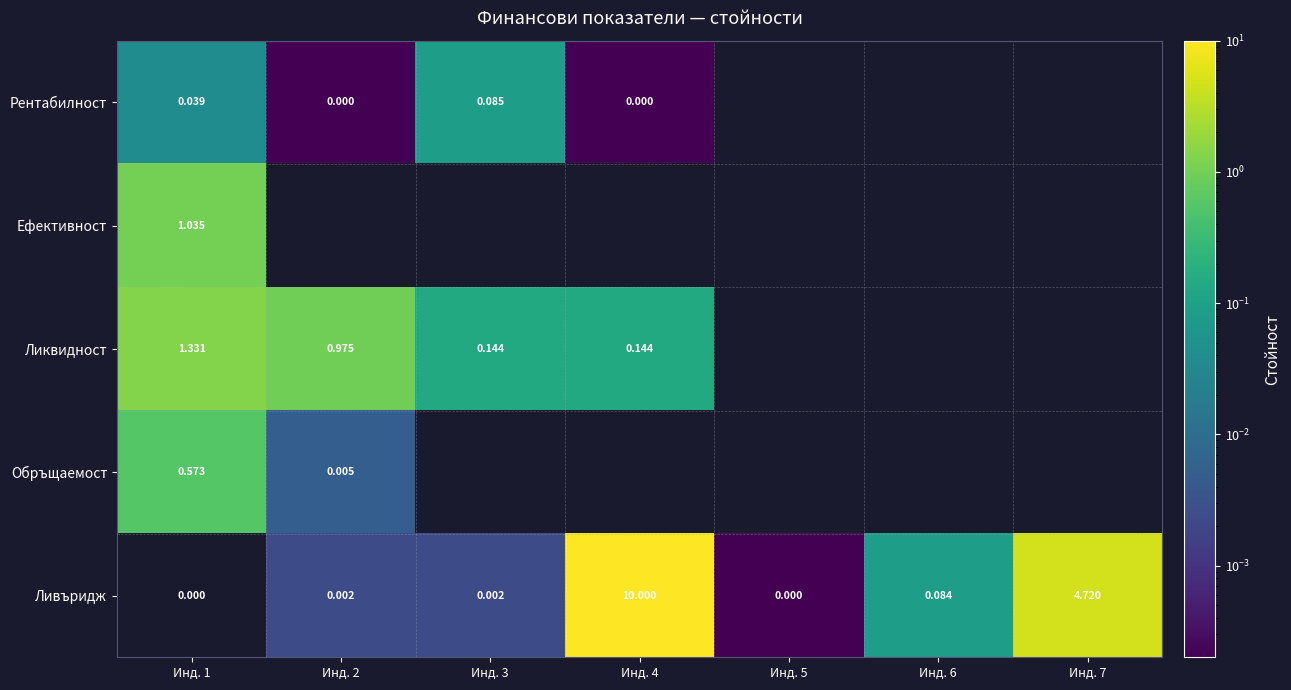

Which has a higher value, Инд. 2 or Инд. 4?

Инд. 2